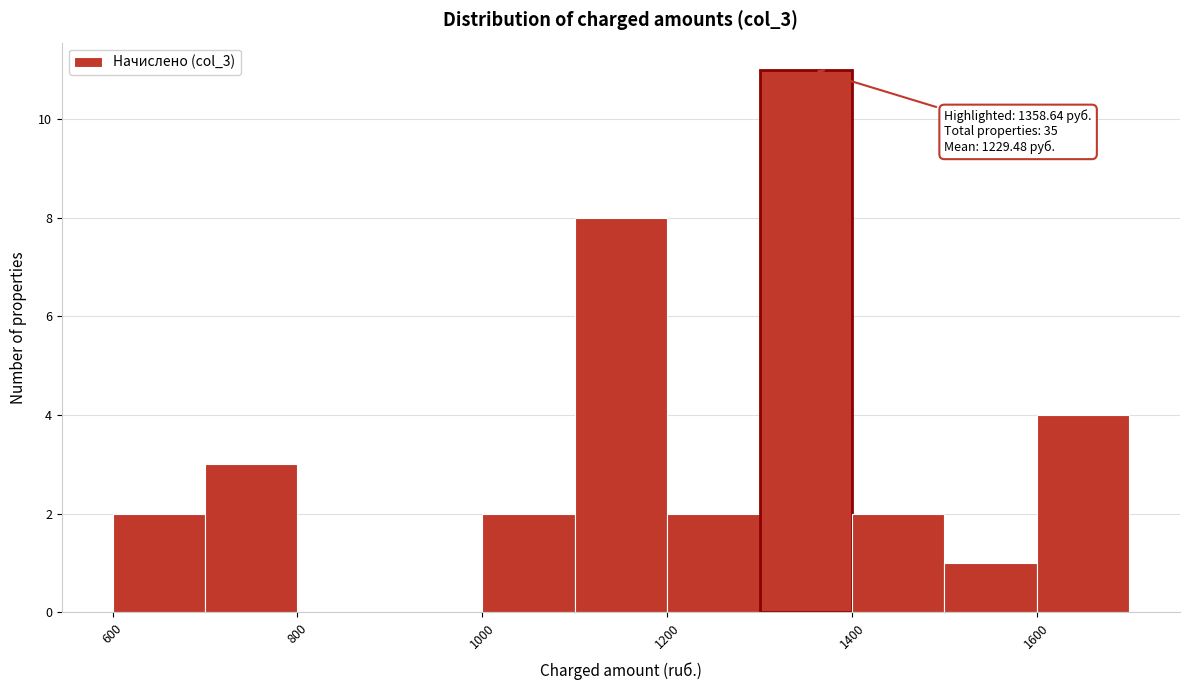

Over which range of the x-axis is the bar tallest?

1300 to 1400